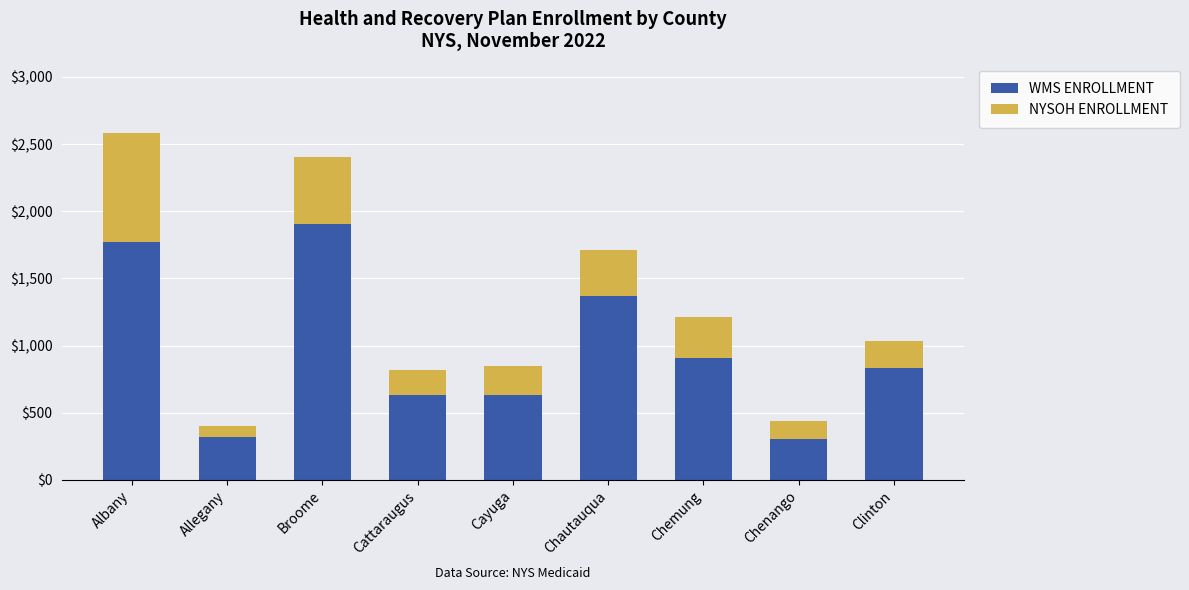

What is the maximum value for WMS ENROLLMENT?

1902